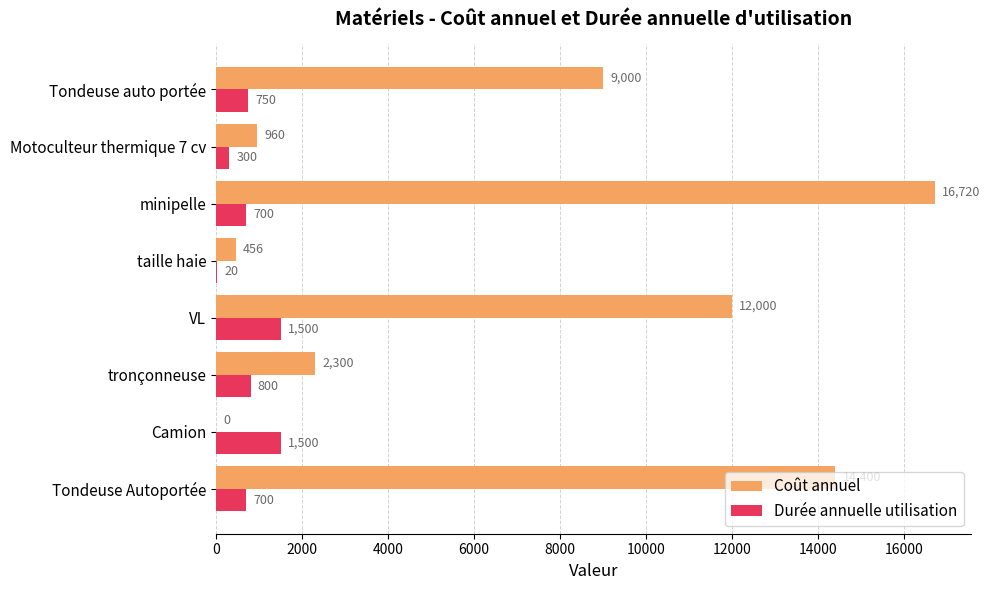

How many data points does each series have?

8